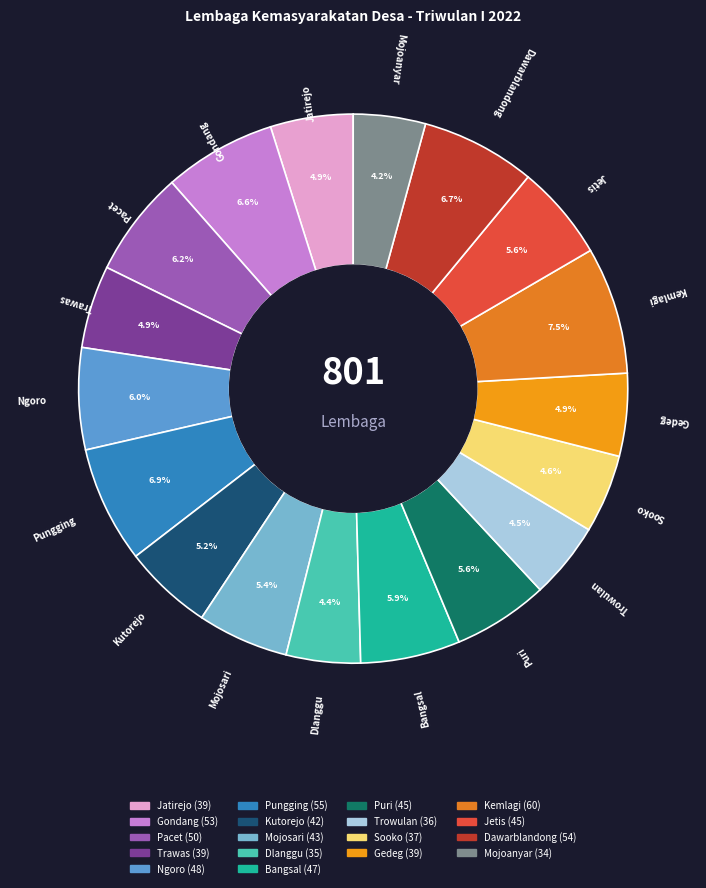

Approximately how many times larger is the value at Ngoro compared to Bangsal?

1.0